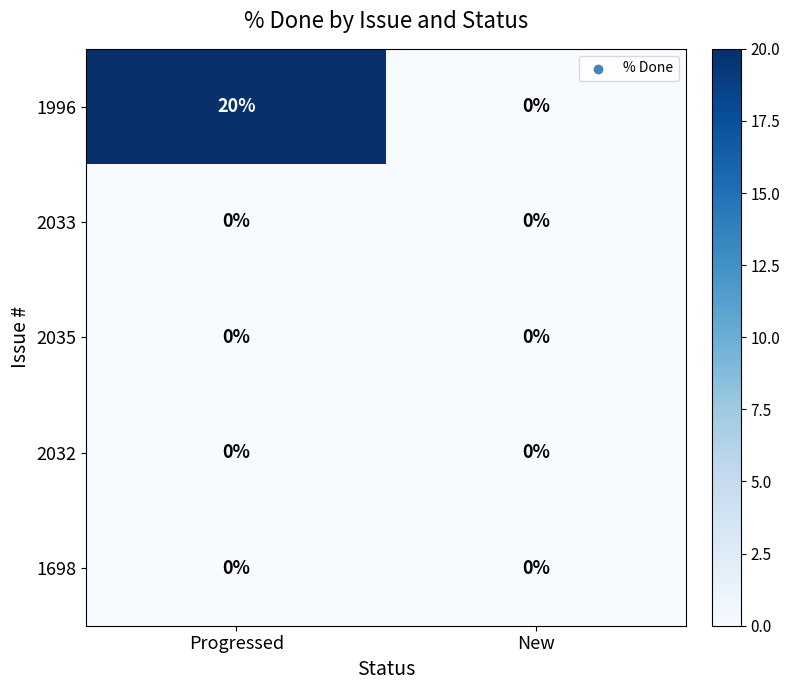

Rank the categories by 1996 value from lowest to highest.

New, Progressed